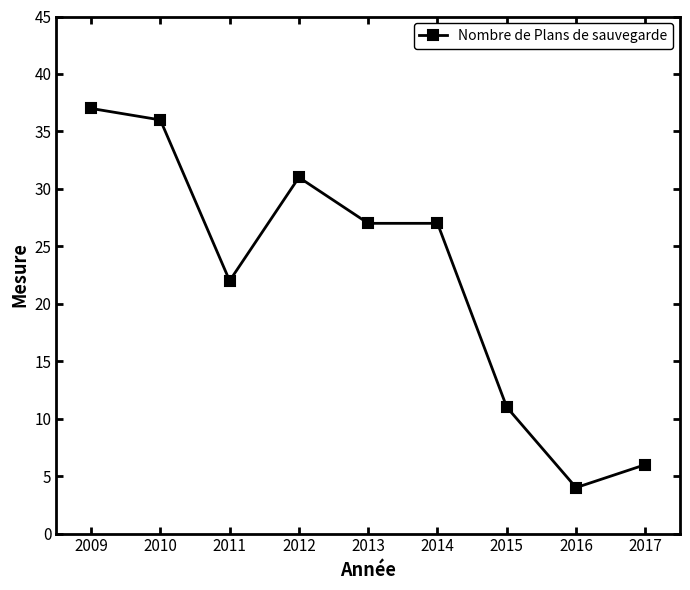

Between 2011 and 2010, which is larger?

2010